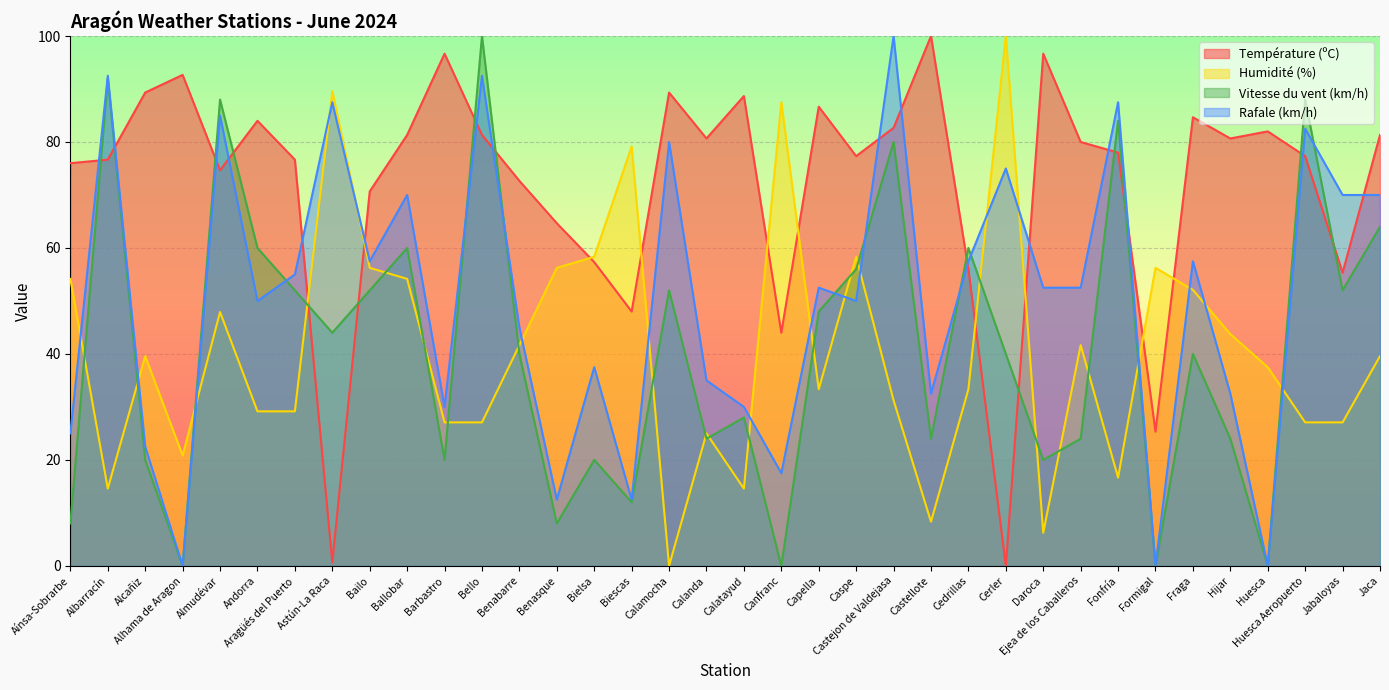

Between Benabarre and Cerler, which series saw the biggest shift?

Température (ºC)